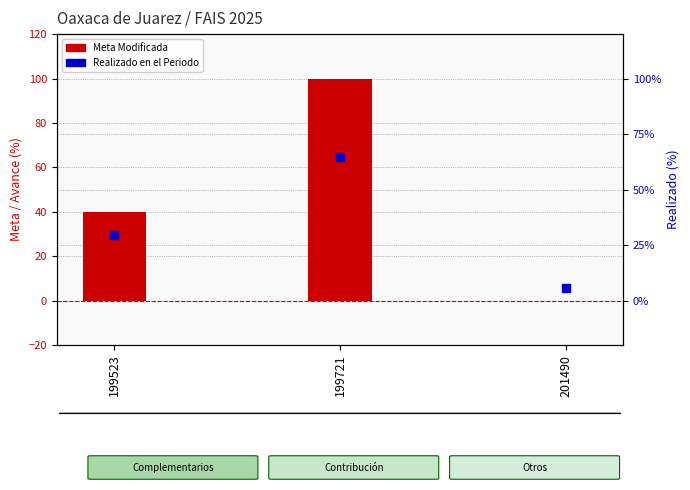

What is the total value across all series at 199523?

69.4